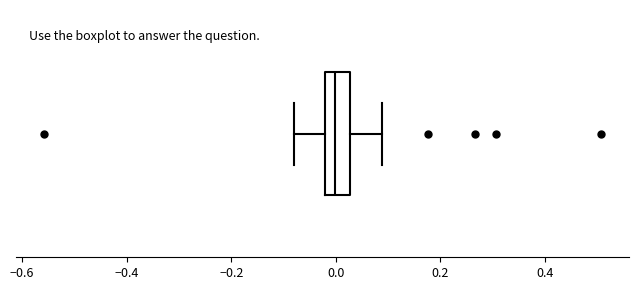

Where does the left whisker of the box end on the x-axis? The values are not printed on the chart, so give them approximately, as read against the axis.

-0.08